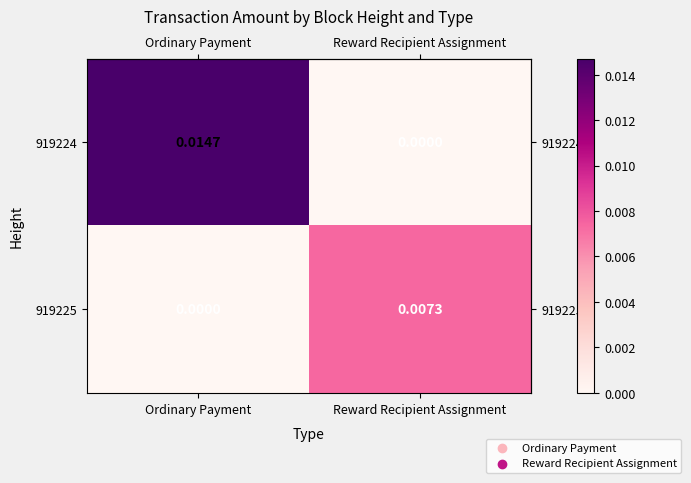

List the labels in order of 919225 value, largest first.

Reward Recipient Assignment, Ordinary Payment